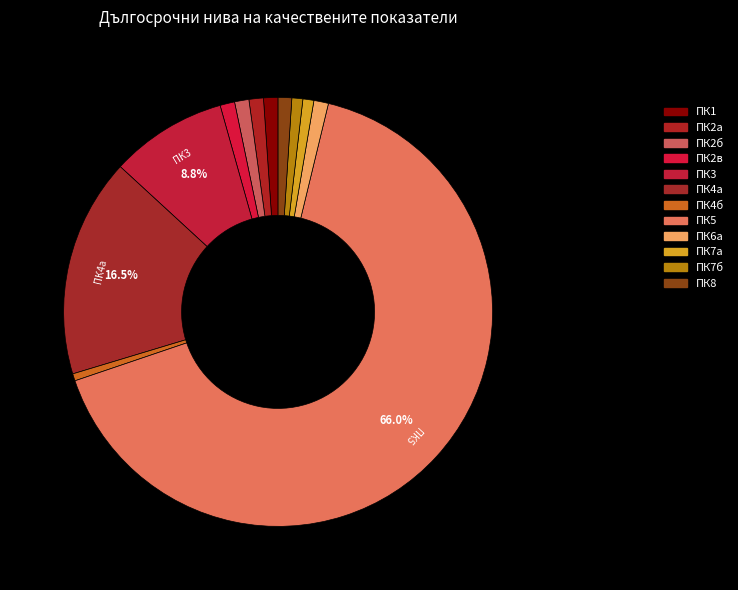

Between ПК5 and ПК2в, which is larger?

ПК5